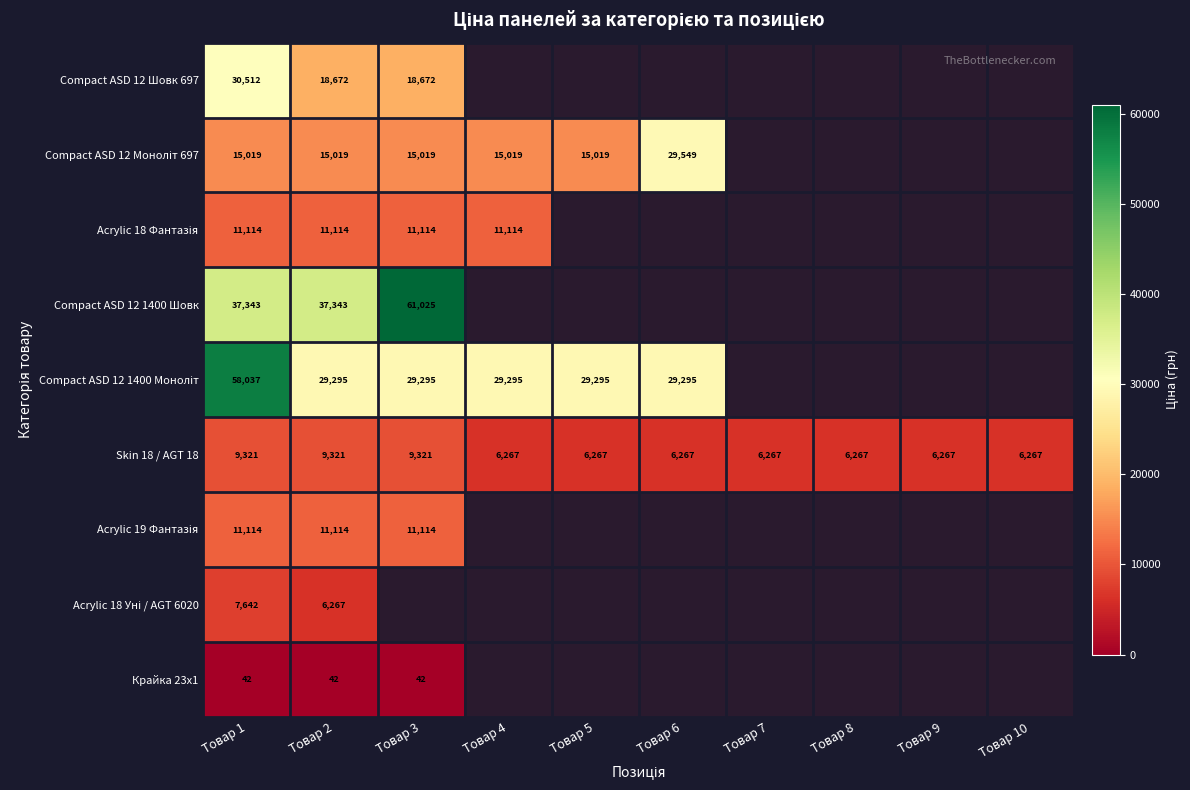

At which category does the chart reach its minimum across all series?

Товар 1